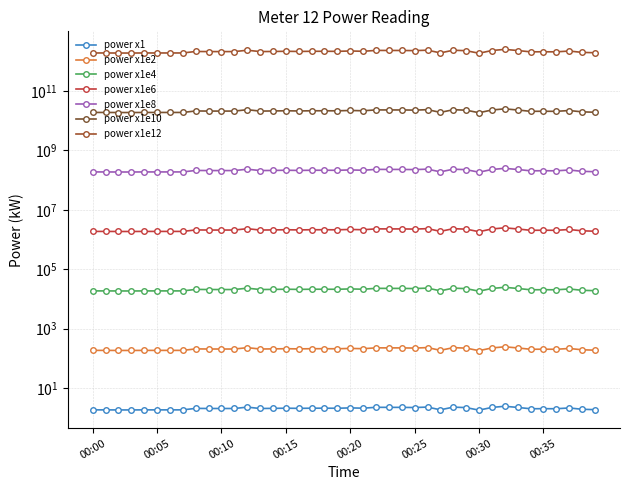

What is the change in value from 00:29 to 00:32?

+0.2